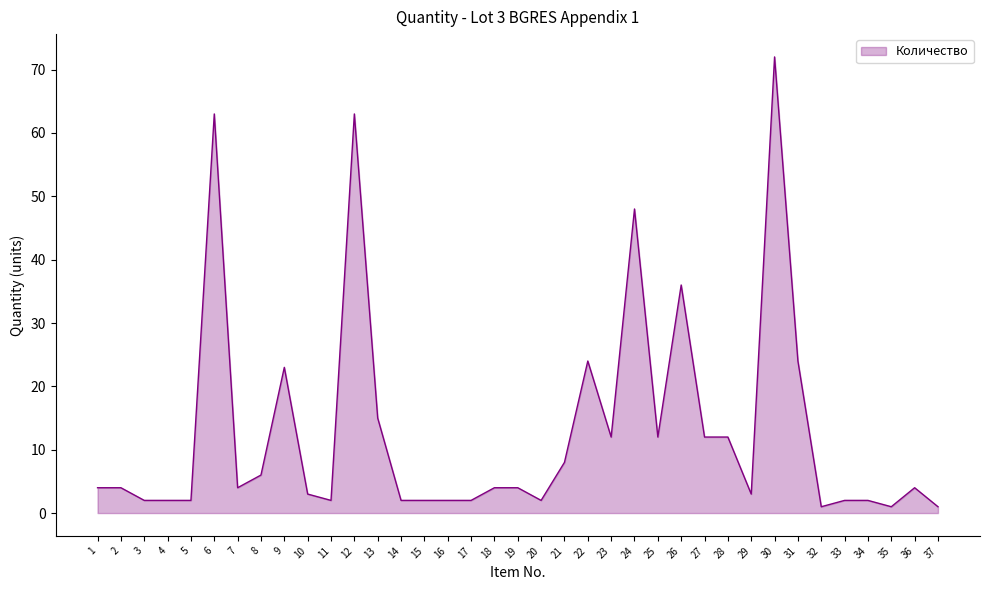

Which has a higher value, 2 or 35?

2